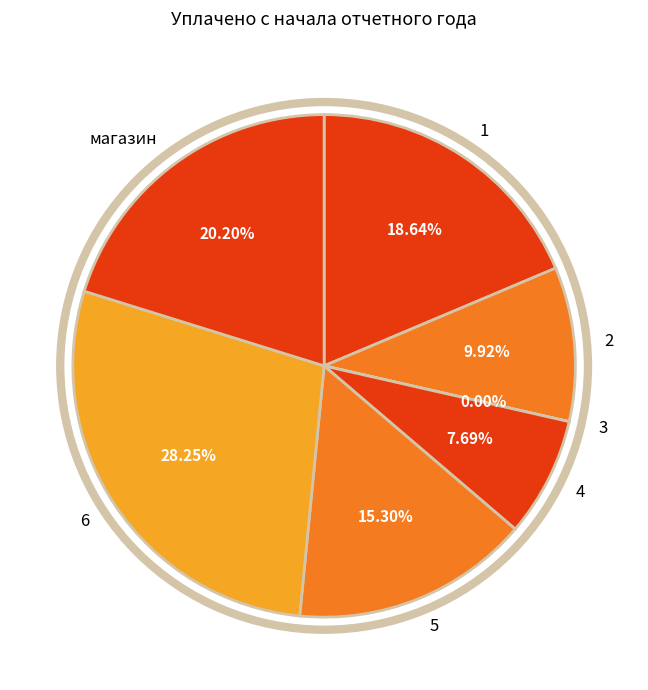

What is the largest slice in the pie chart?

6